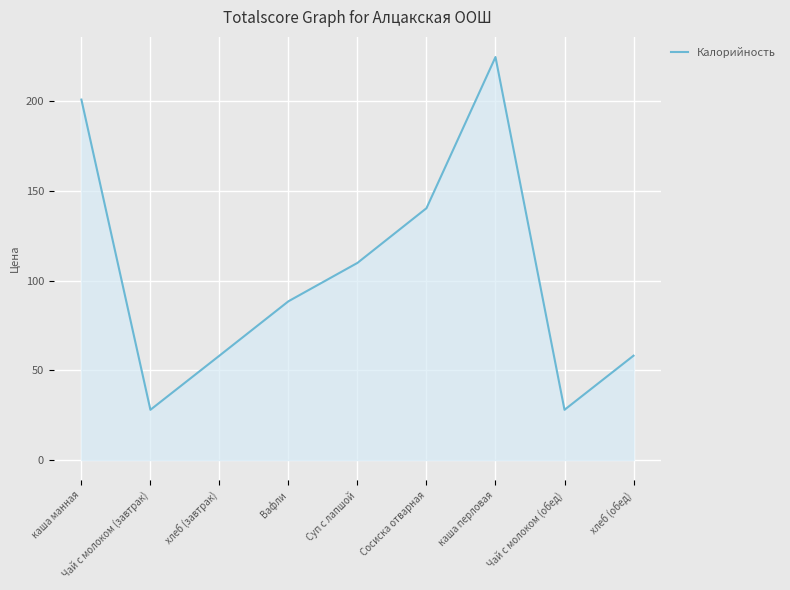

Which category has the highest value across all series?

каша перловая